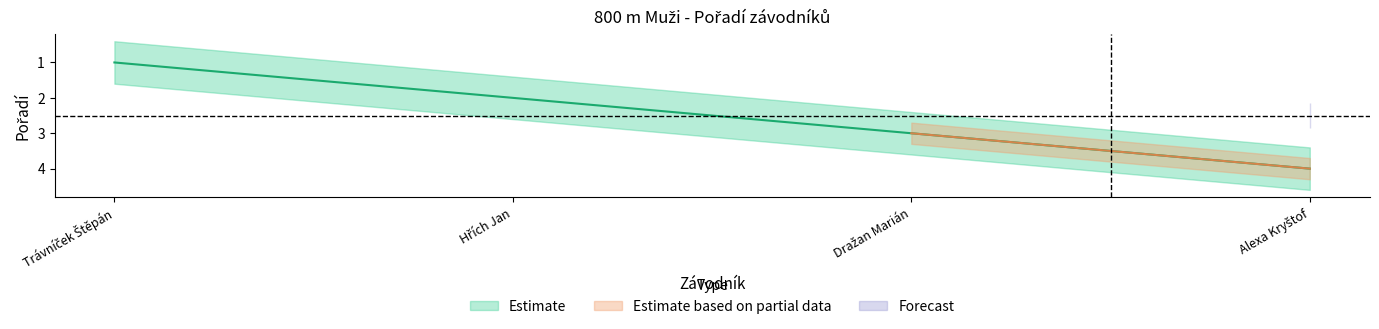

Does the chart display data point markers on the line(s)?

No